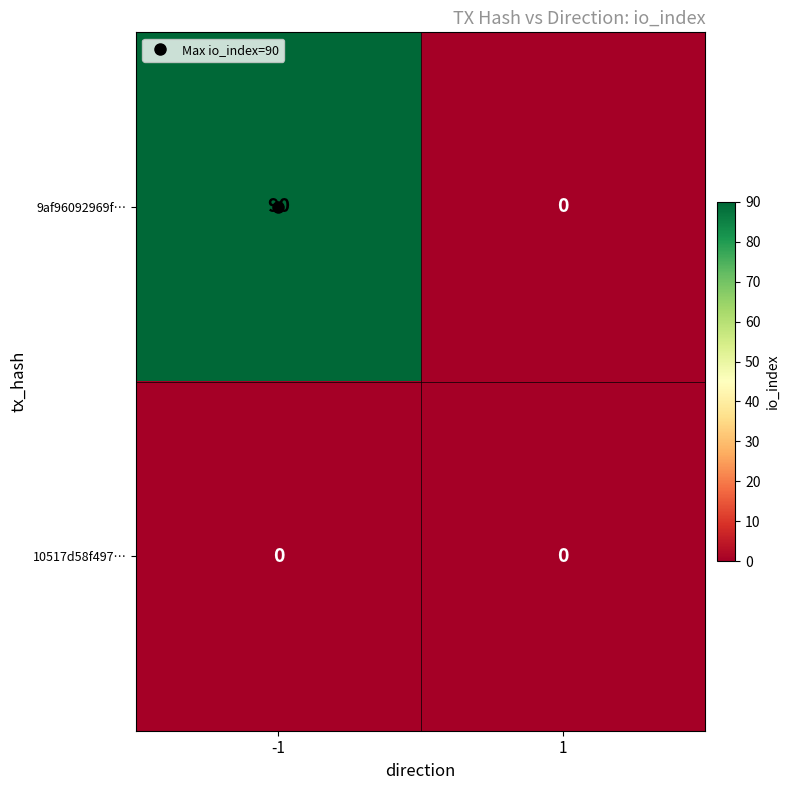

The value of 9af96092969f… at 1 is 27. True or false?

False